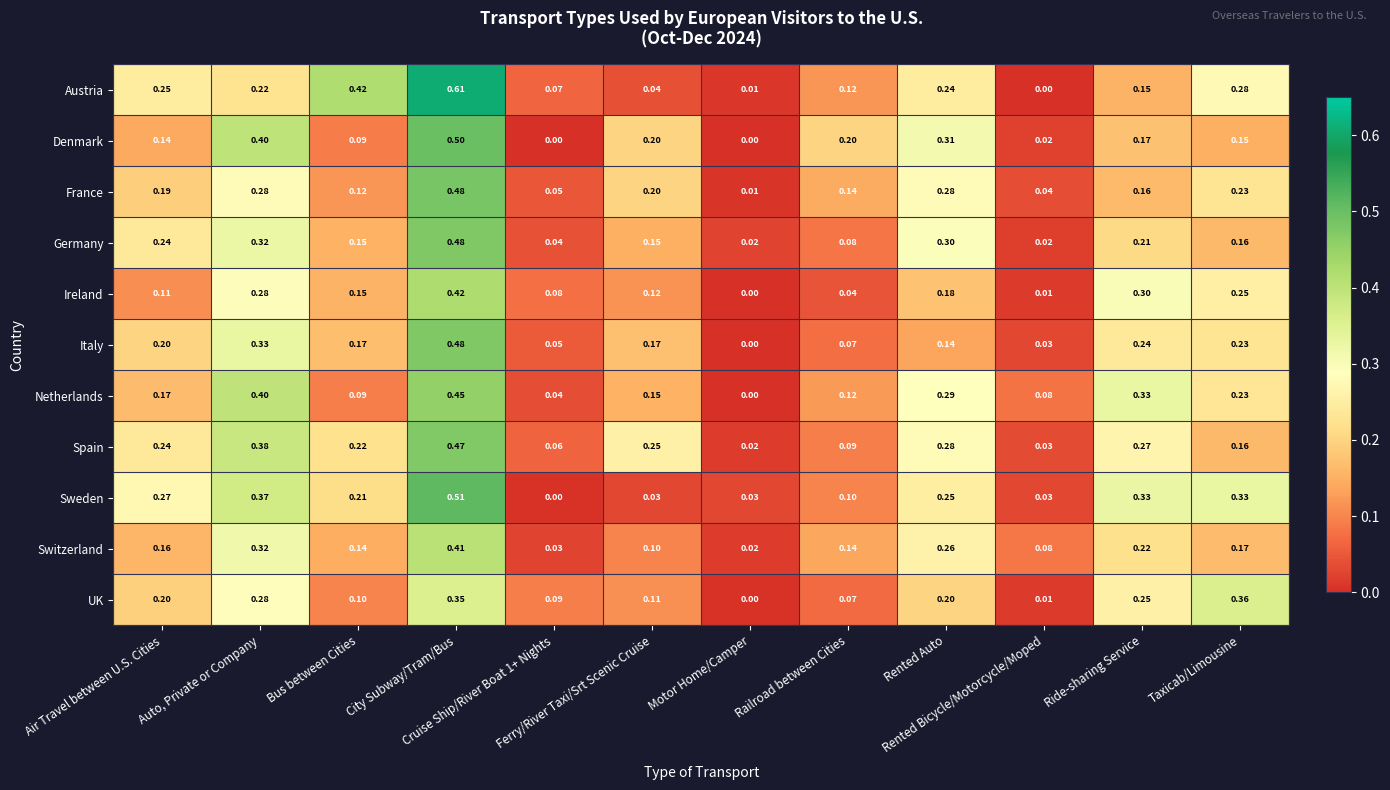

Which series has the largest total across all categories?

Spain